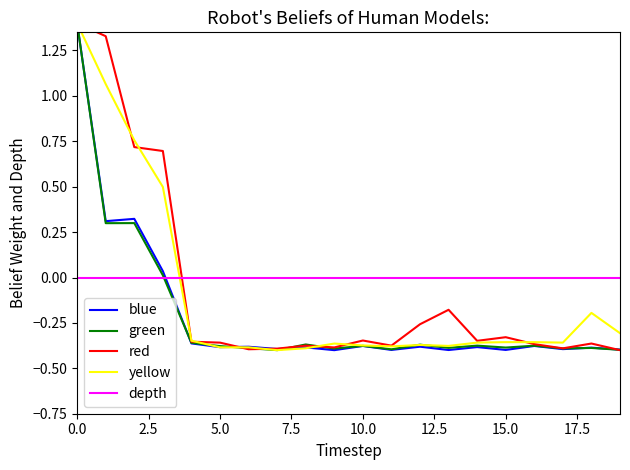

What is the average value of the blue series?

-0.2